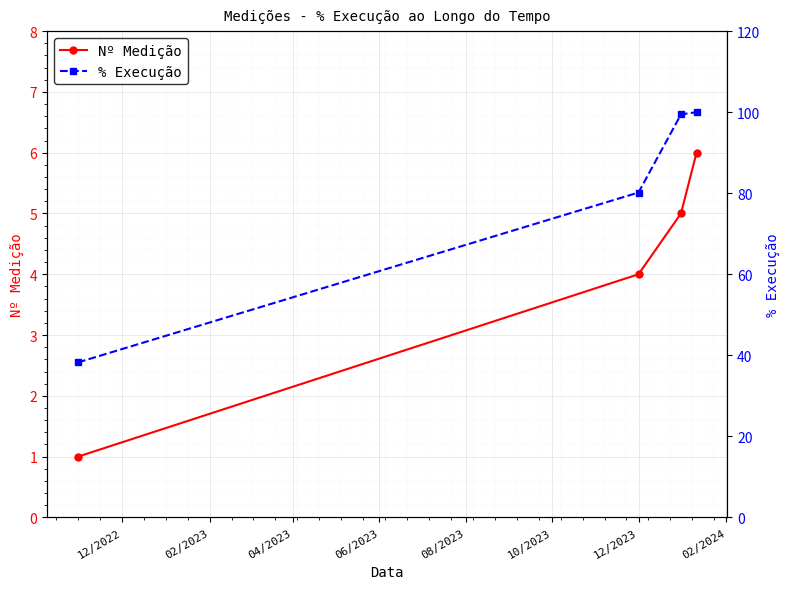

What are all the series names shown in the legend?

Nº Medição, % Execução